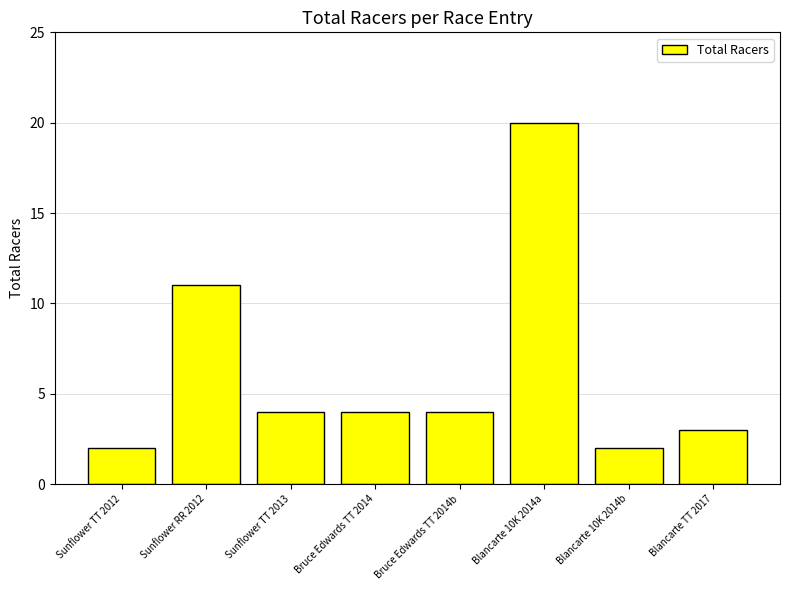

What is the value of the 4th bar from the left?

4